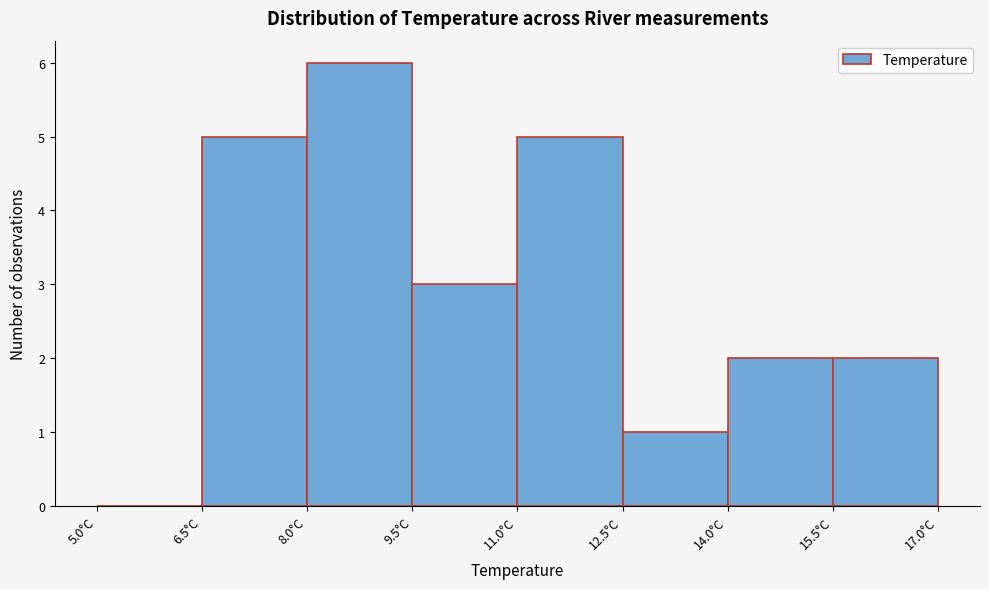

Reading left to right, list every bar in this chart as the range it spans on the x-axis followed by its height. Neither the bar edges nor the heights are printed on the chart, so give them approximately, as read against the axes.

5.0 to 6.5: 0
6.5 to 8.0: 5
8.0 to 9.5: 6
9.5 to 11.0: 3
11.0 to 12.5: 5
12.5 to 14.0: 1
14.0 to 15.5: 2
15.5 to 17.0: 2